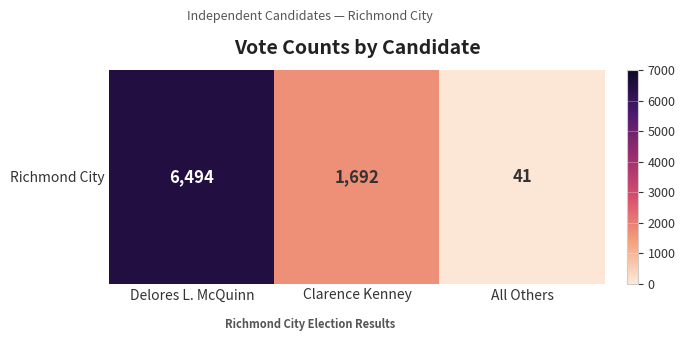

How many data points are above 1692?

1